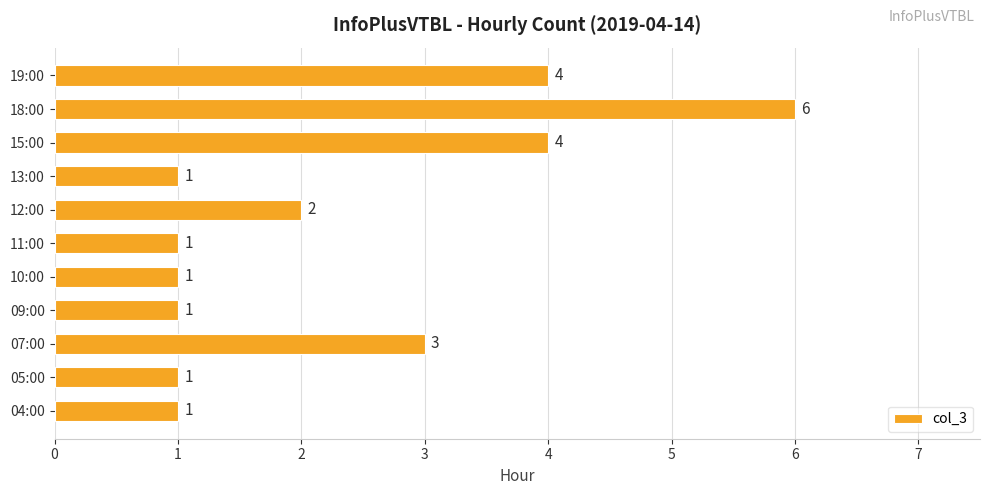

Does the chart contain any negative values?

No